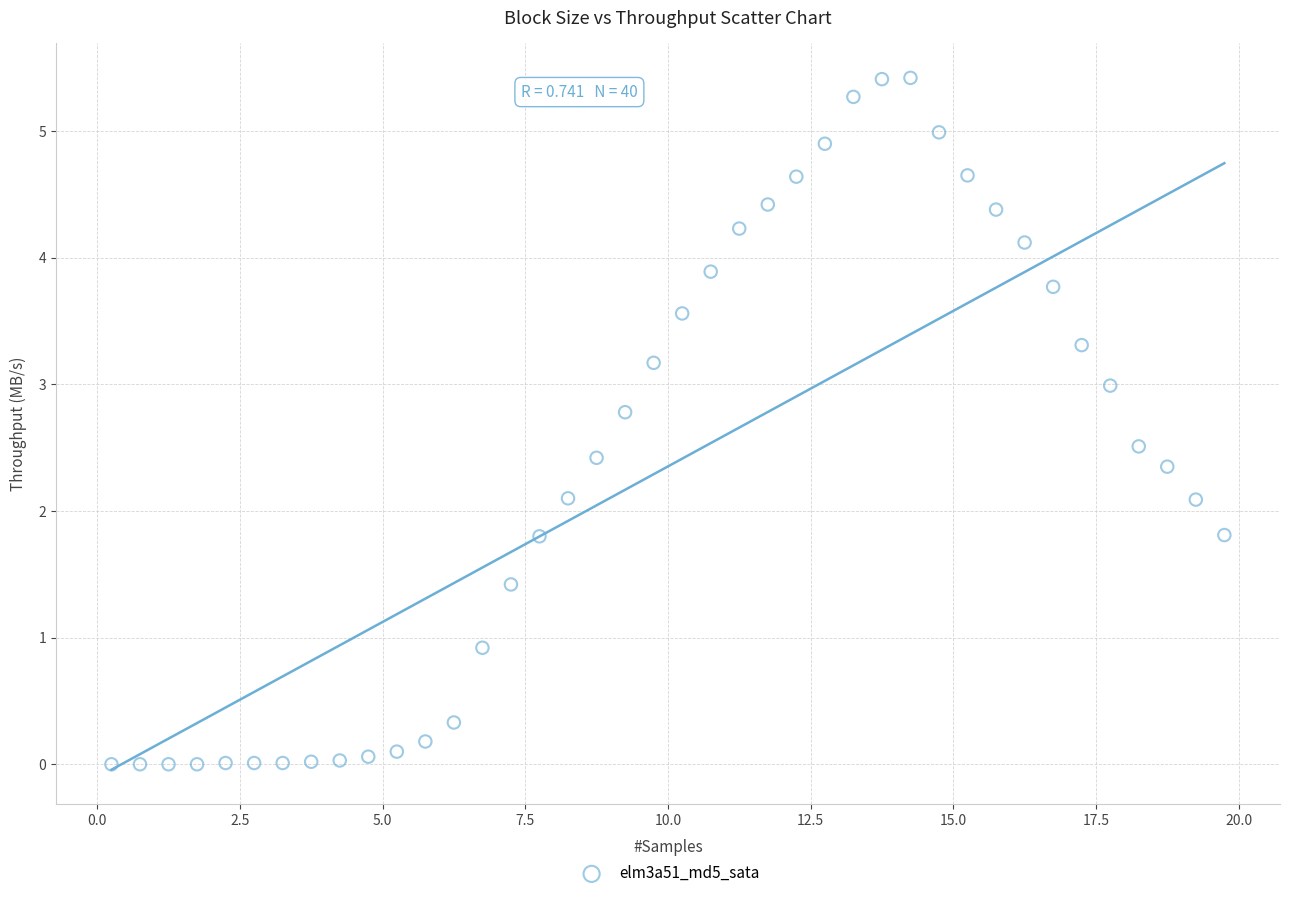

What is the range of X values (max minus min)?

19.5